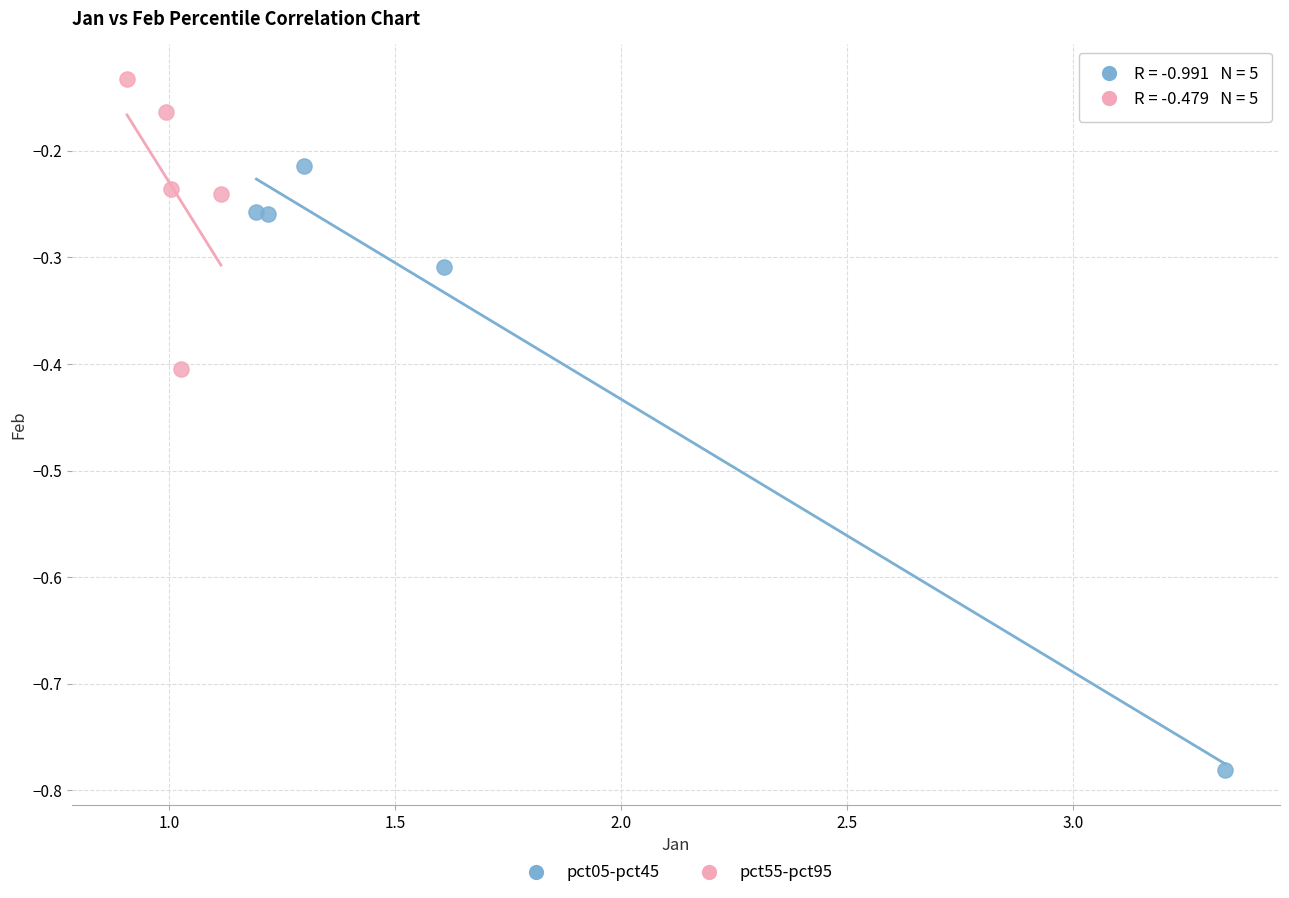

Which series contains the lowest Y value?

pct05-pct45